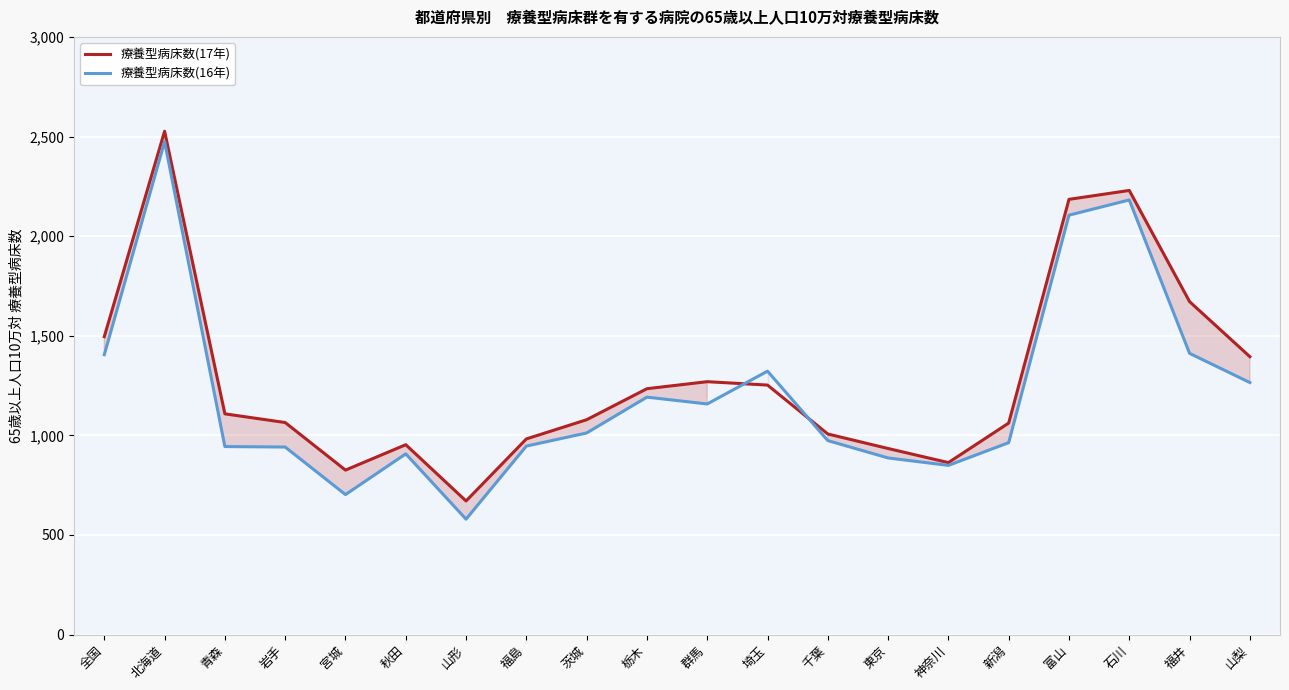

How many lines are shown in the chart?

2